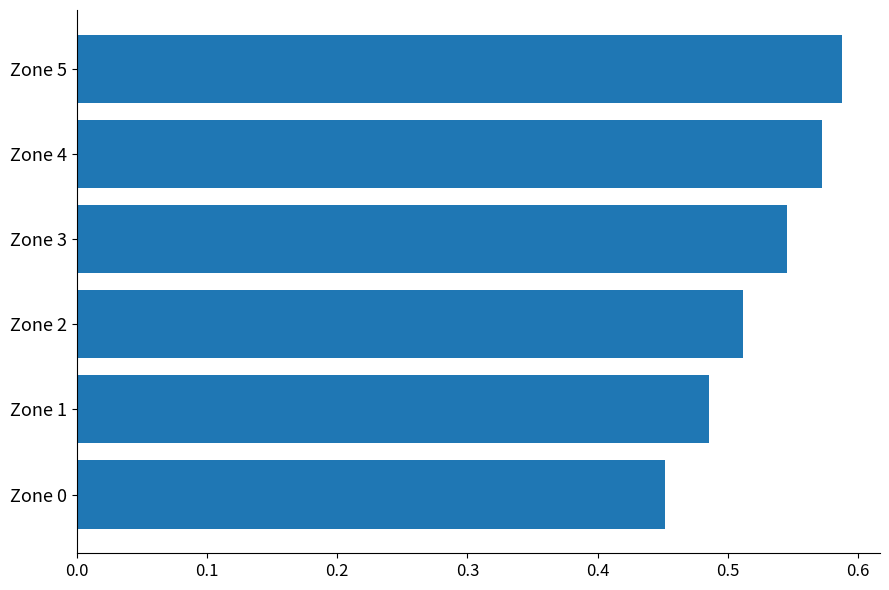

Where is the data nearest to the value 0?

Zone 0